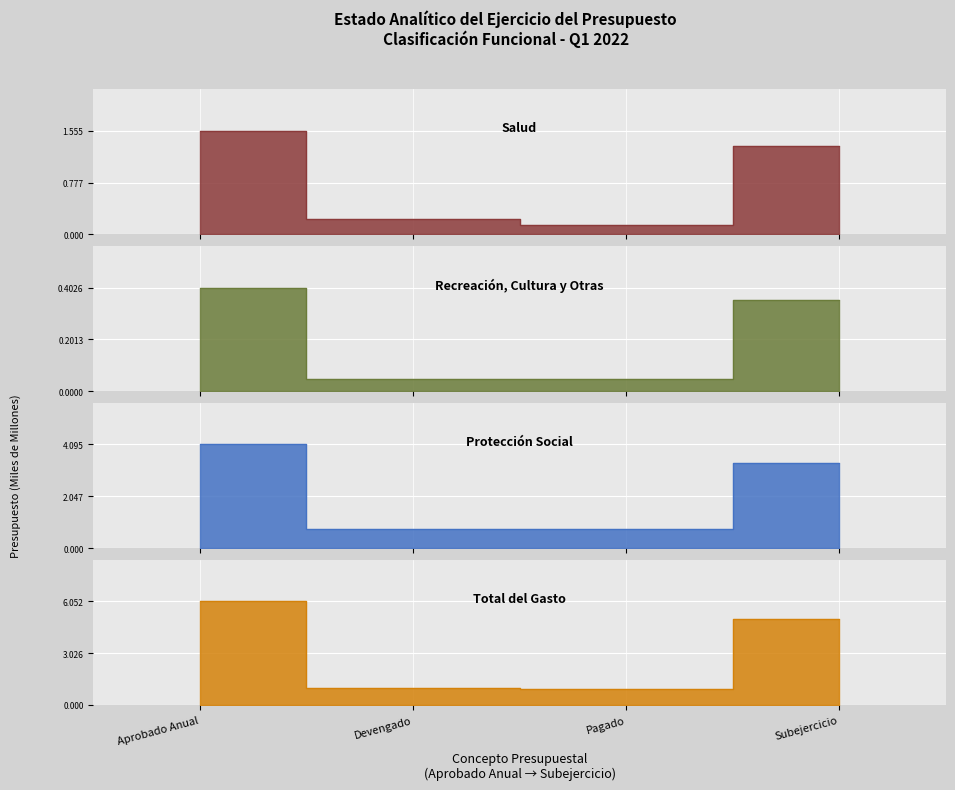

Which series changed the most between Devengado and Subejercicio?

Total del Gasto